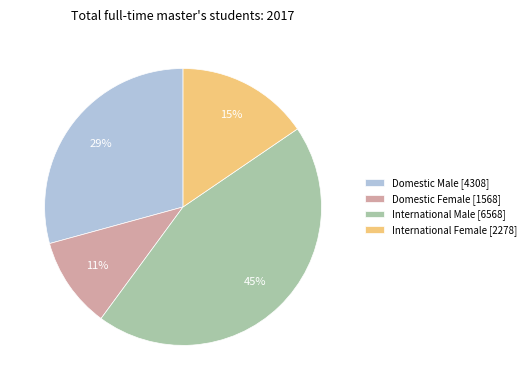

To the nearest percent, what portion does Domestic Female represent?

11%